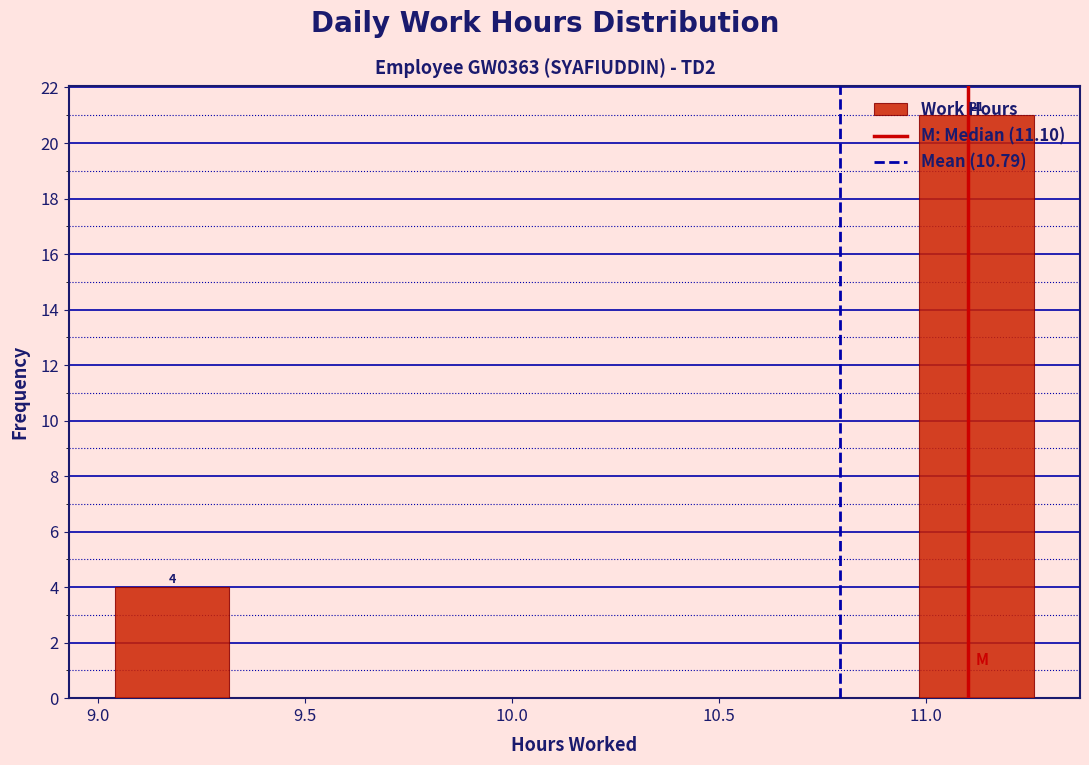

Which range on the x-axis has the tallest bar?

11.00 to 11.25